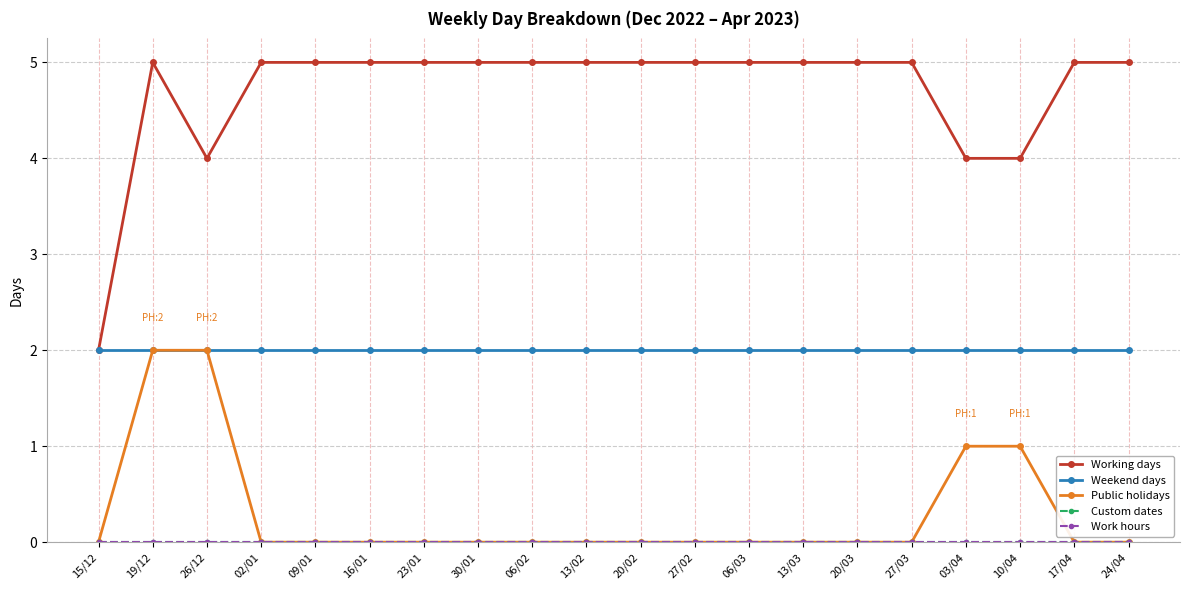

How many interior local peaks does the Working days series have?

1